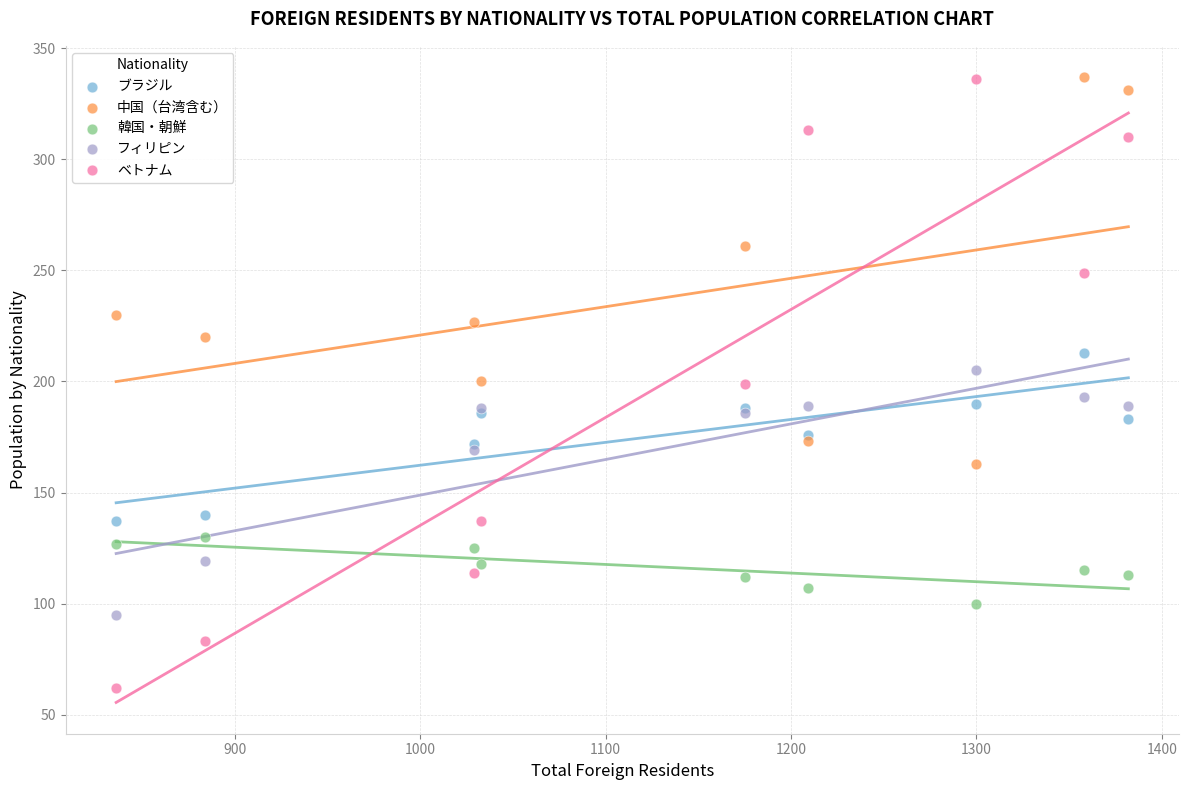

Which series has the largest Y range (max minus min)?

ベトナム